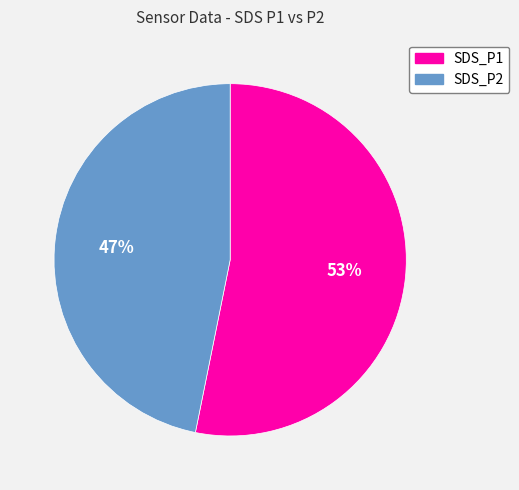

To the nearest percent, what percentage of the pie is SDS_P2?

47%